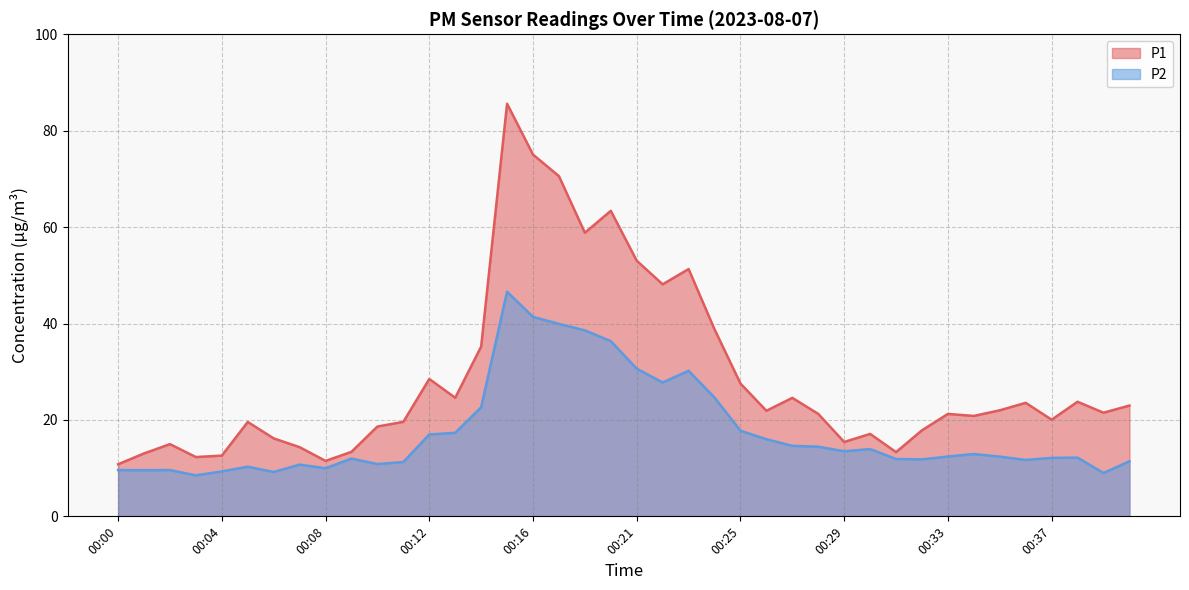

True or false: P2 and P1 intersect in this chart.

False